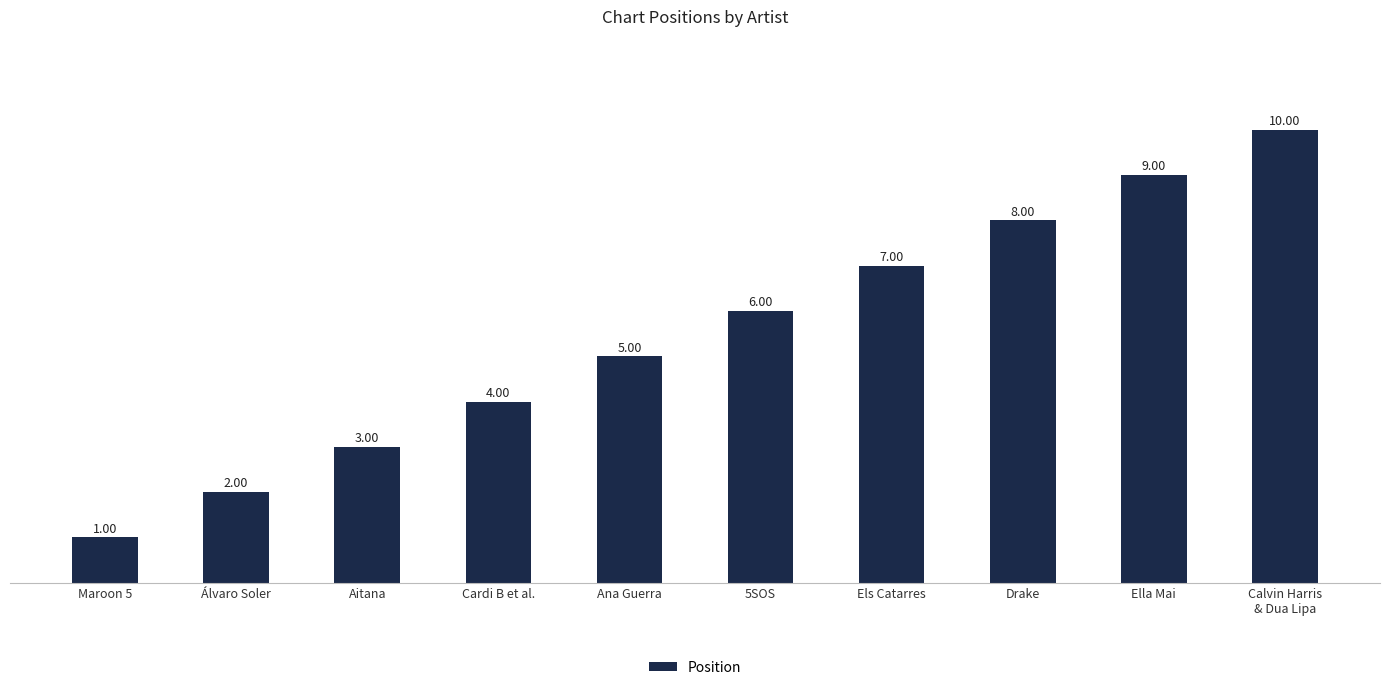

Is it true that the value at Els Catarres is 7?

True